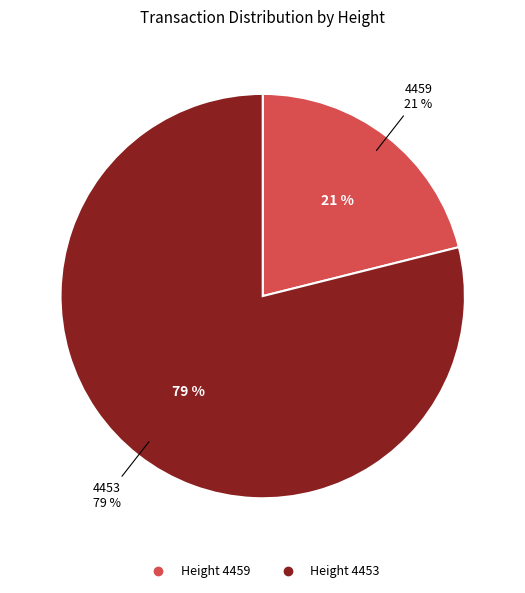

To the nearest percent, what is the average slice percentage?

50%